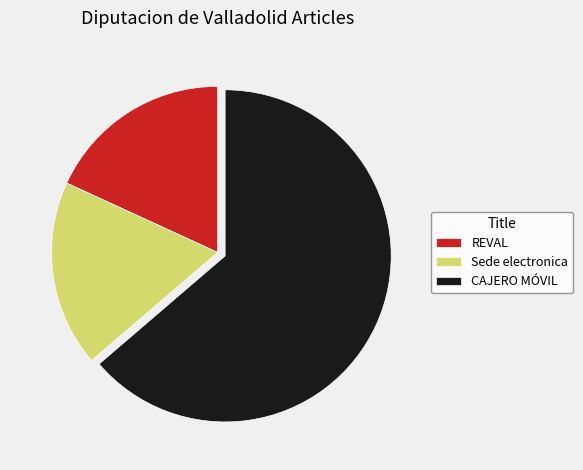

Which slice is the largest?

CAJERO MÓVIL